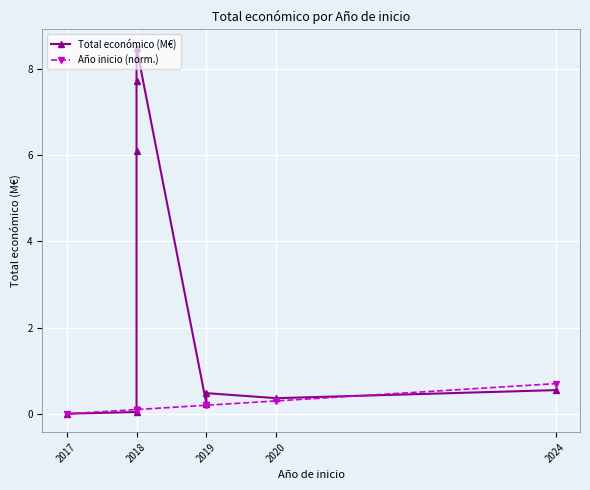

Between 2019 and 2024, which is larger?

2024